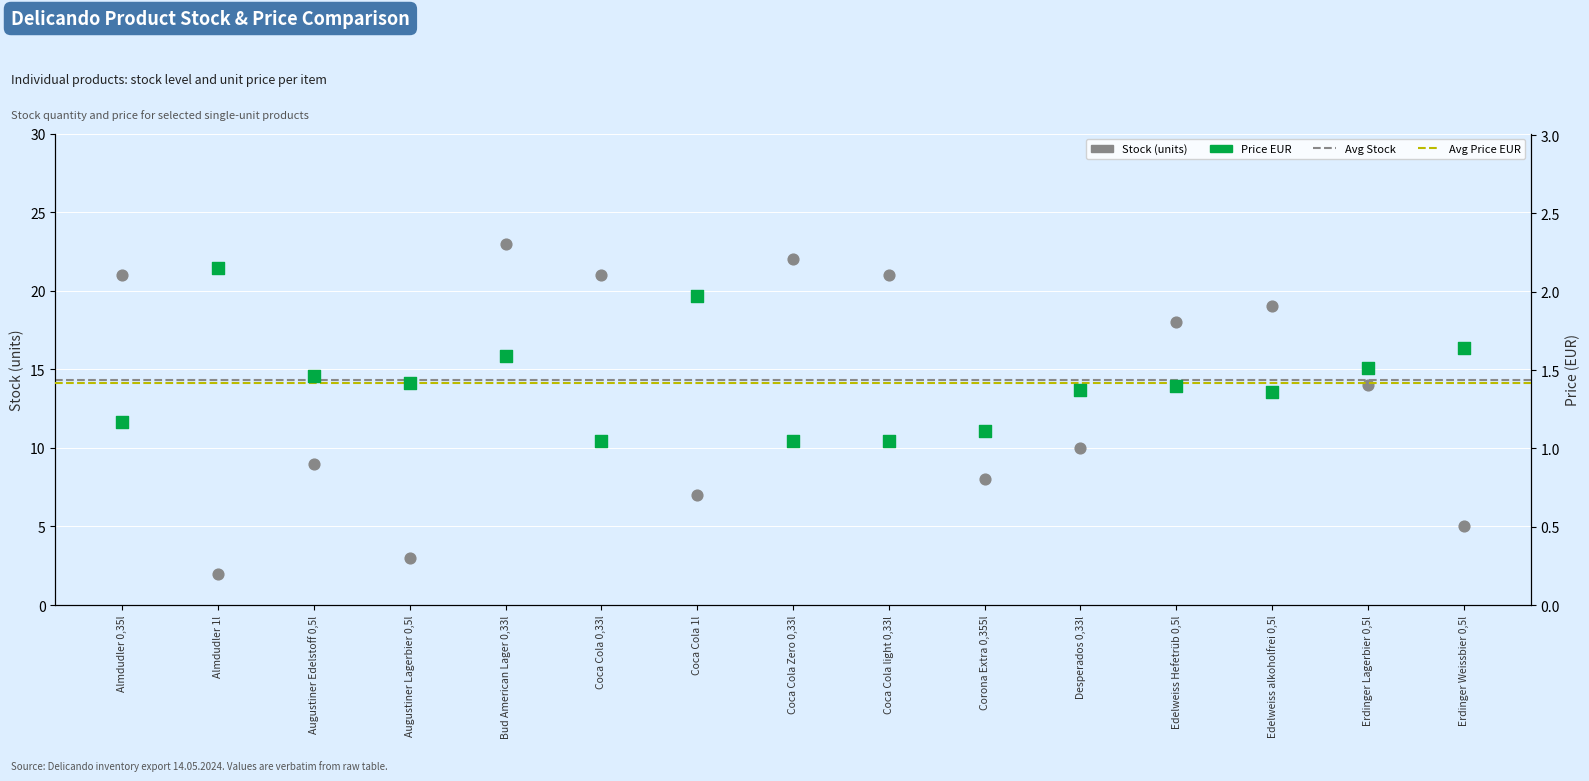

What is the total value across all series at Augustiner Lagerbier 0,5l?

4.4